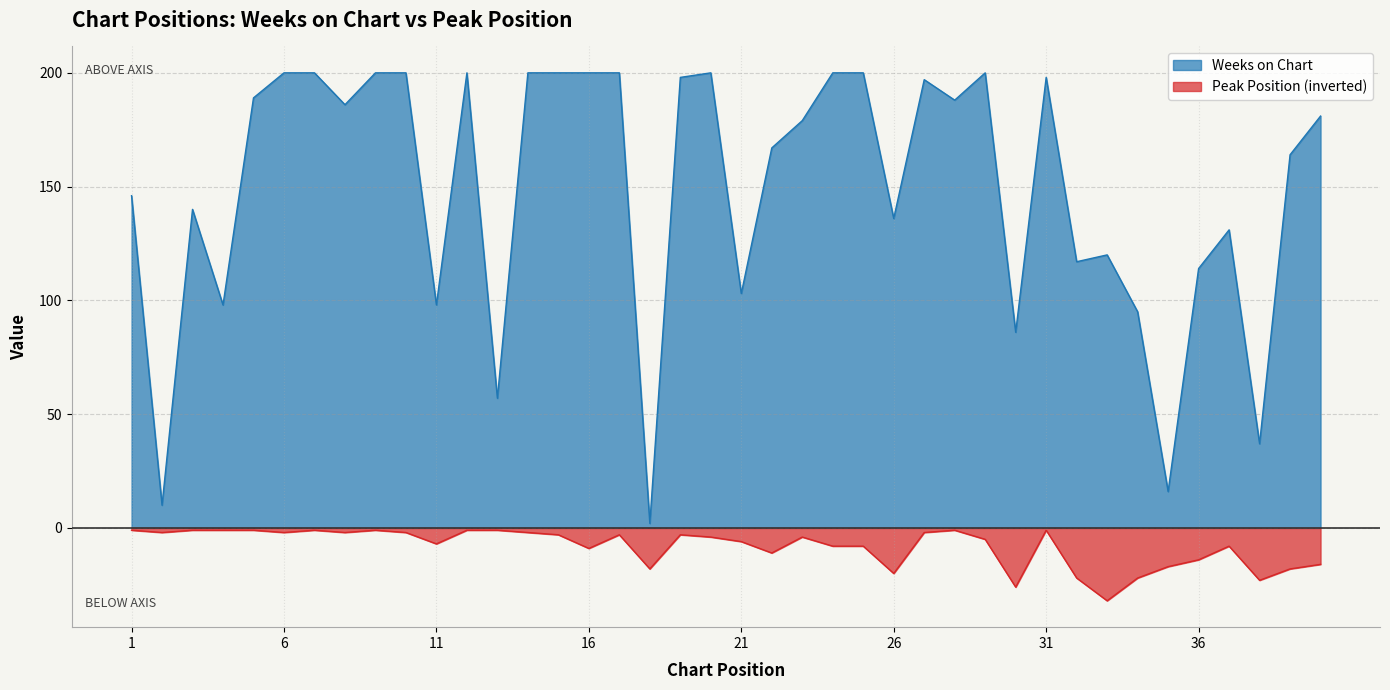

What is the sum of all Peak Position values?

-329